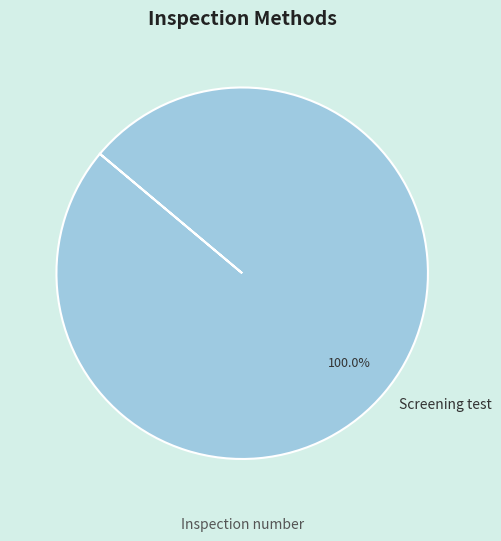

Does Screening test account for over 50% of the chart?

Yes